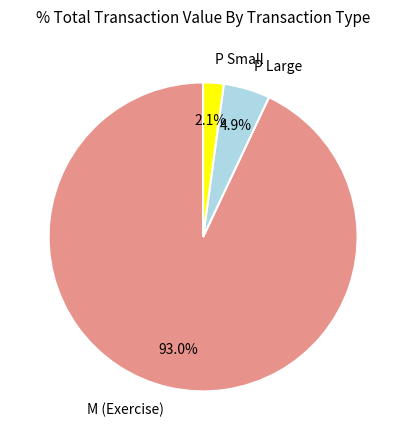

What is the largest slice in the pie chart?

M (Exercise)